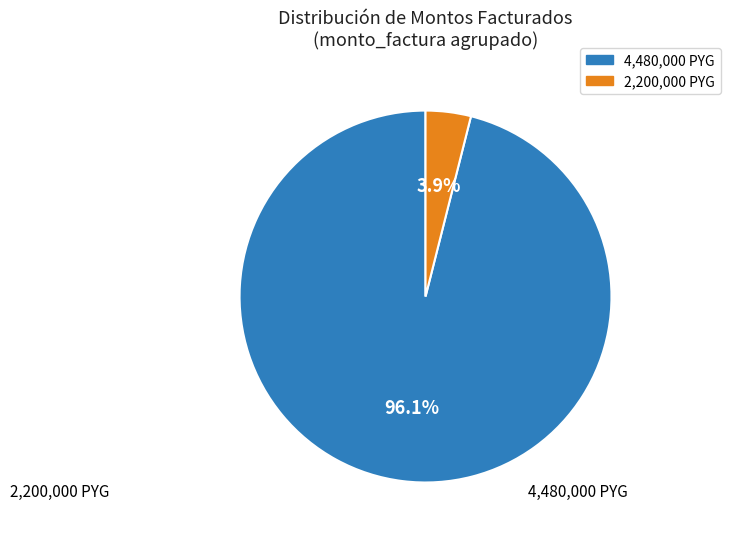

Do 2,200,000 PYG and 4,480,000 PYG together represent more than half of the pie?

Yes